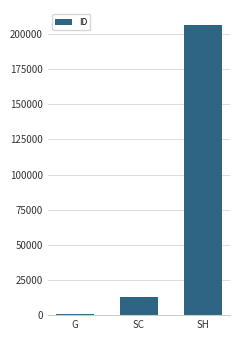

How many distinct data groups are displayed?

1